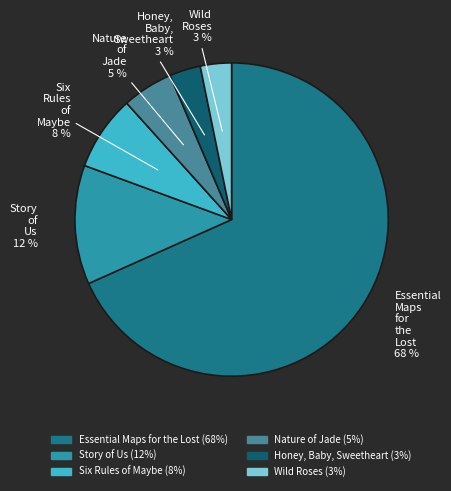

Which slice is the largest?

Essential Maps for the Lost